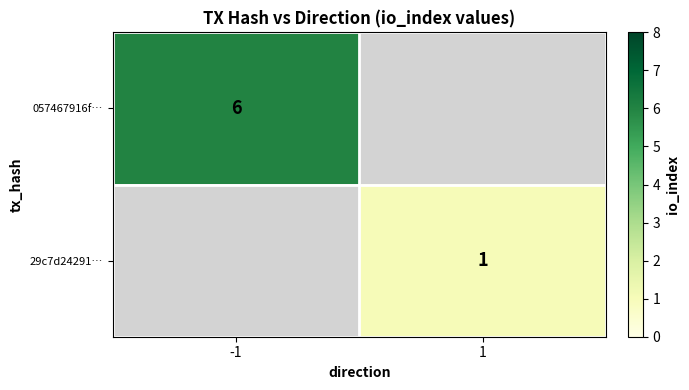

What is the smallest value displayed?

1.0